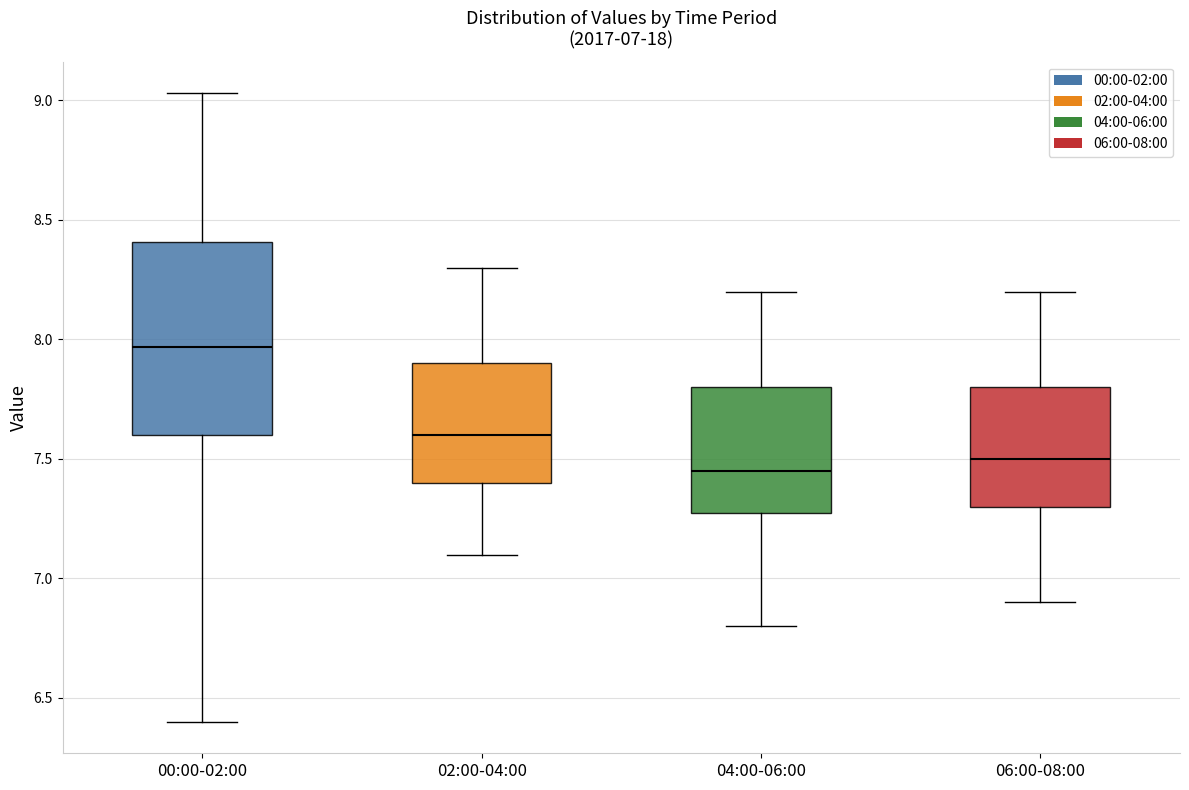

Comparing the boxes themselves (not the whiskers), which one is the tallest?

00:00-02:00